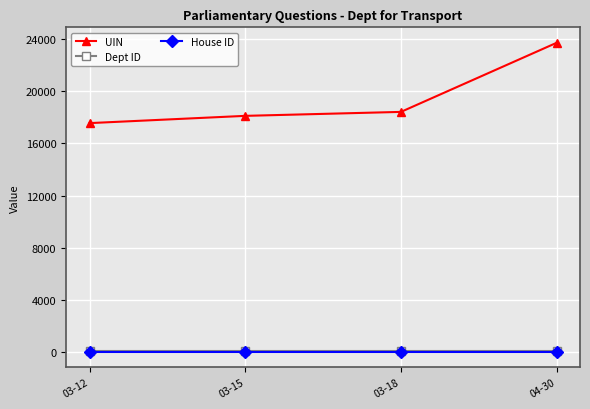

What is the sum of the Dept ID values at 03-15 and 03-12?

54.0